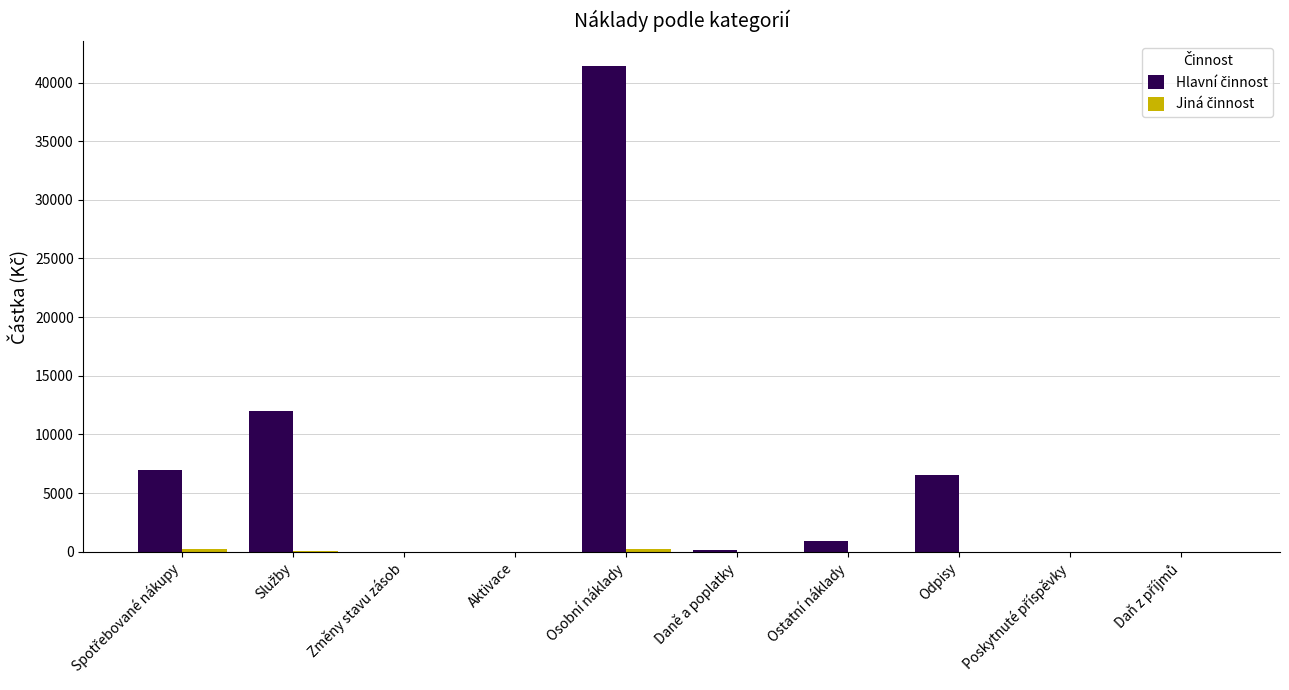

Which category has the highest value across all series?

Osobní náklady